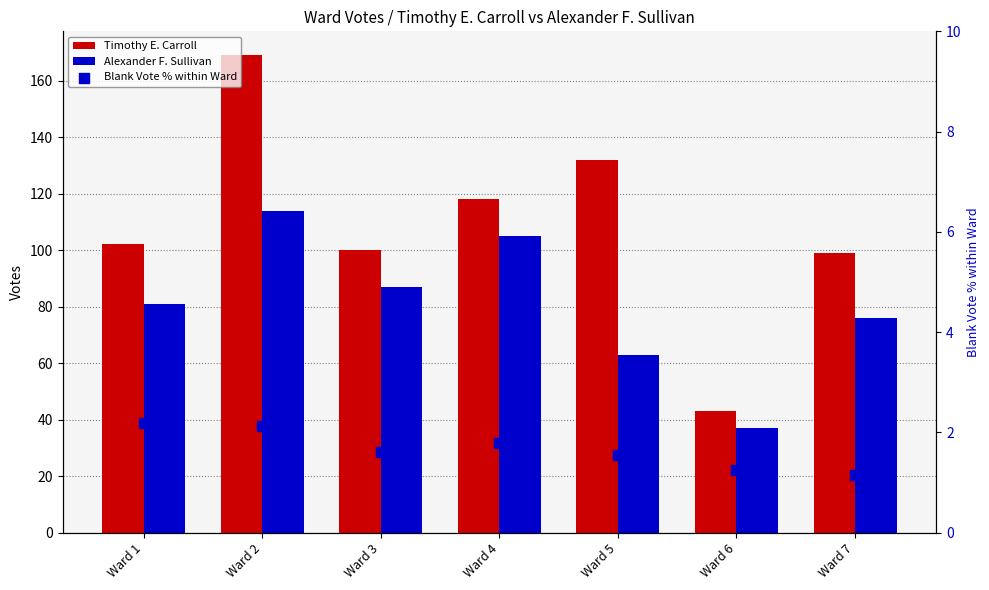

At which category is the sum across all series the highest?

Ward 2